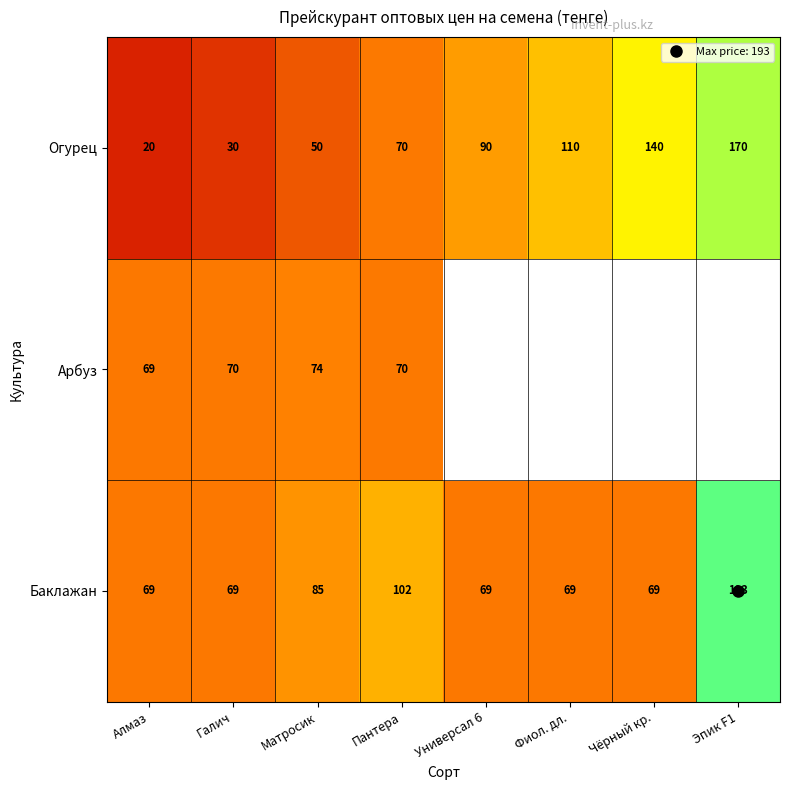

What is the maximum value shown in the chart?

193.0